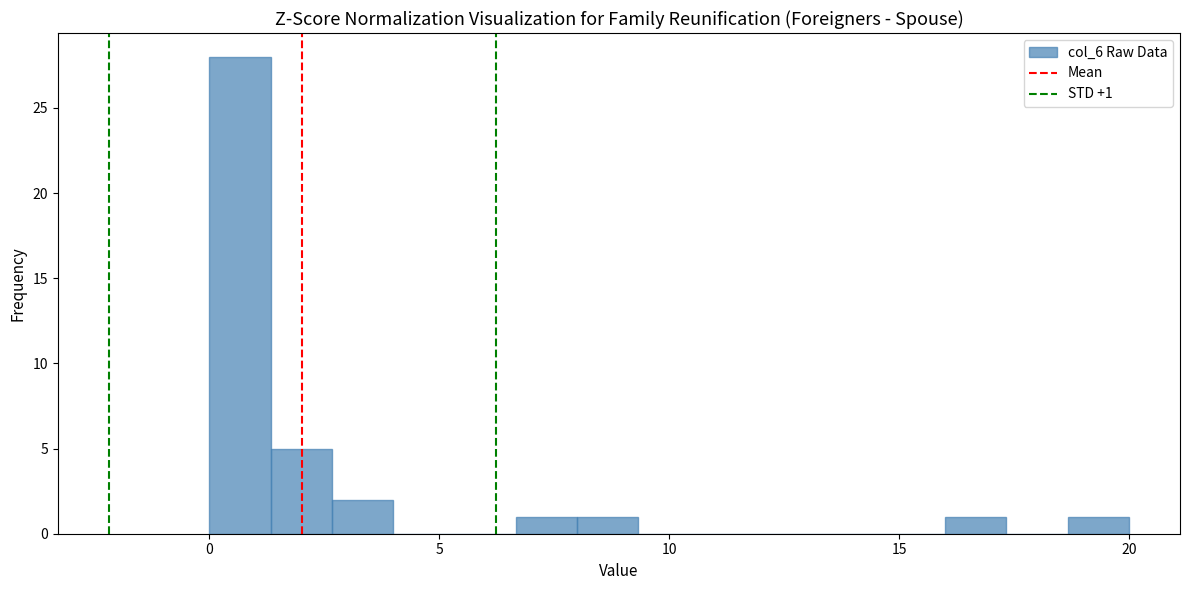

Read against the x-axis, roughly where is the centre of the tallest bar?

0.5